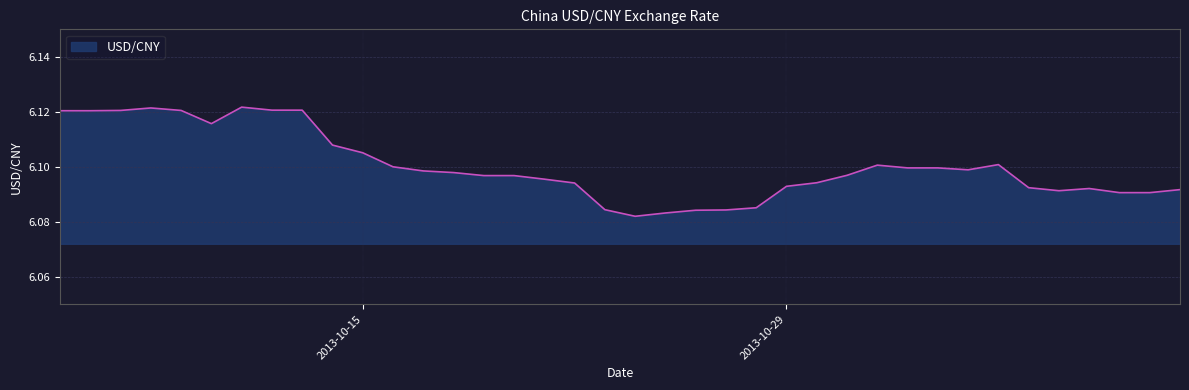

How many distinct data groups are displayed?

1